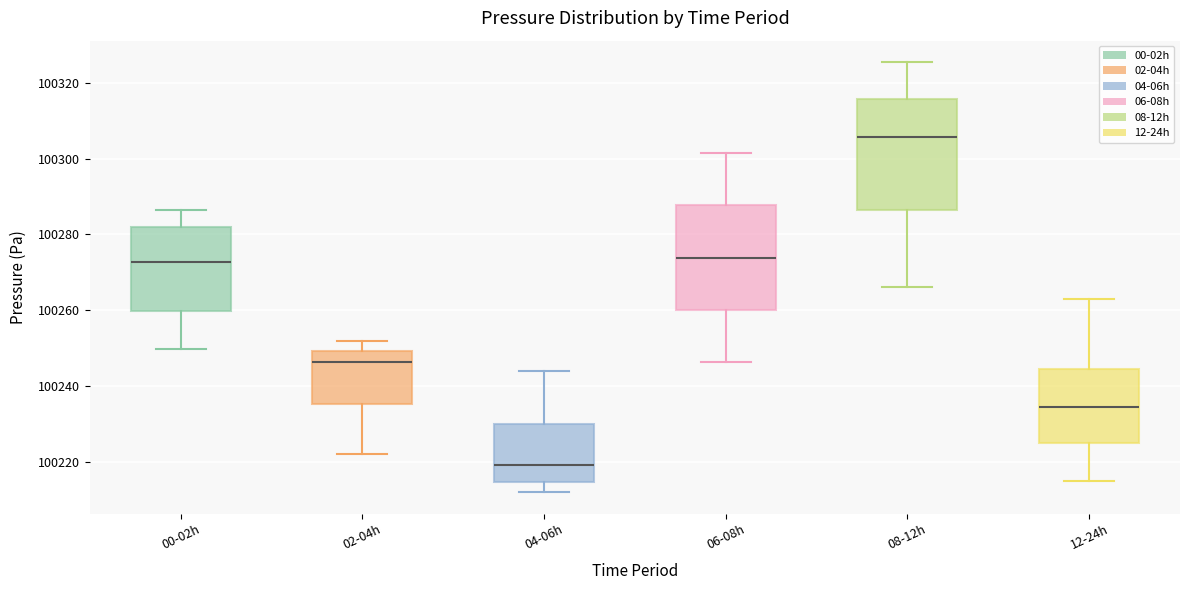

Reading left to right, read every box against the y-axis: the position of its median line, the range the box covers, and the ends of its whiskers. The values are not printed on the chart, so give them approximately, as read against the axis.

00-02h: median 100272, box 100260 to 100282, whiskers 100250 to 100286
02-04h: median 100246, box 100236 to 100250, whiskers 100222 to 100252
04-06h: median 100220, box 100214 to 100230, whiskers 100212 to 100244
06-08h: median 100274, box 100260 to 100288, whiskers 100246 to 100302
08-12h: median 100306, box 100286 to 100316, whiskers 100266 to 100326
12-24h: median 100234, box 100224 to 100244, whiskers 100216 to 100264